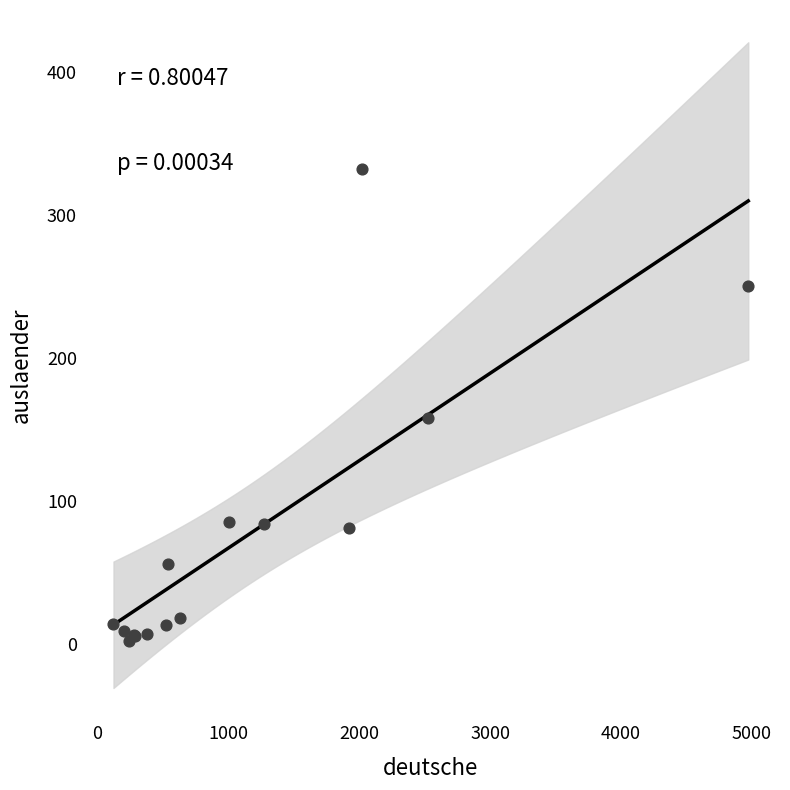

What Y value in the scatter plot is closest to 167?

158